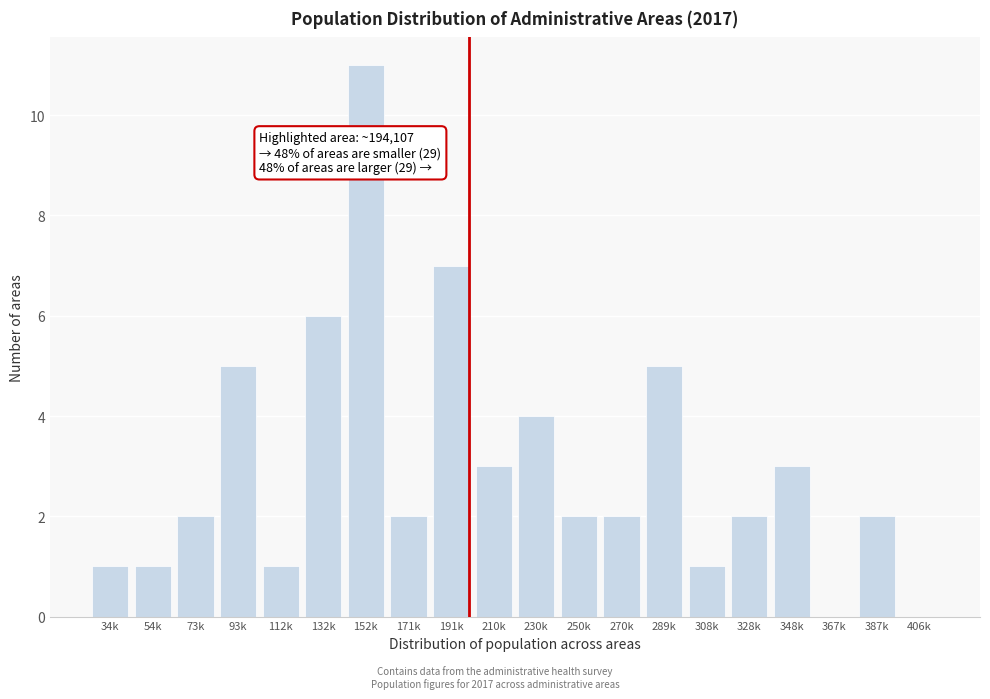

Reading left to right, extract all data points from this chart.

34k=1	54k=1	73k=2	93k=5	112k=1	132k=6	152k=11	171k=2	191k=7	210k=3	230k=4	250k=2	270k=2	289k=5	308k=1	328k=2	348k=3	367k=0	387k=2	406k=0